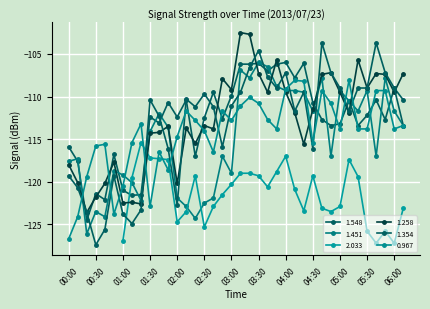

How many interior local valleys does the 1.354 series have?

9